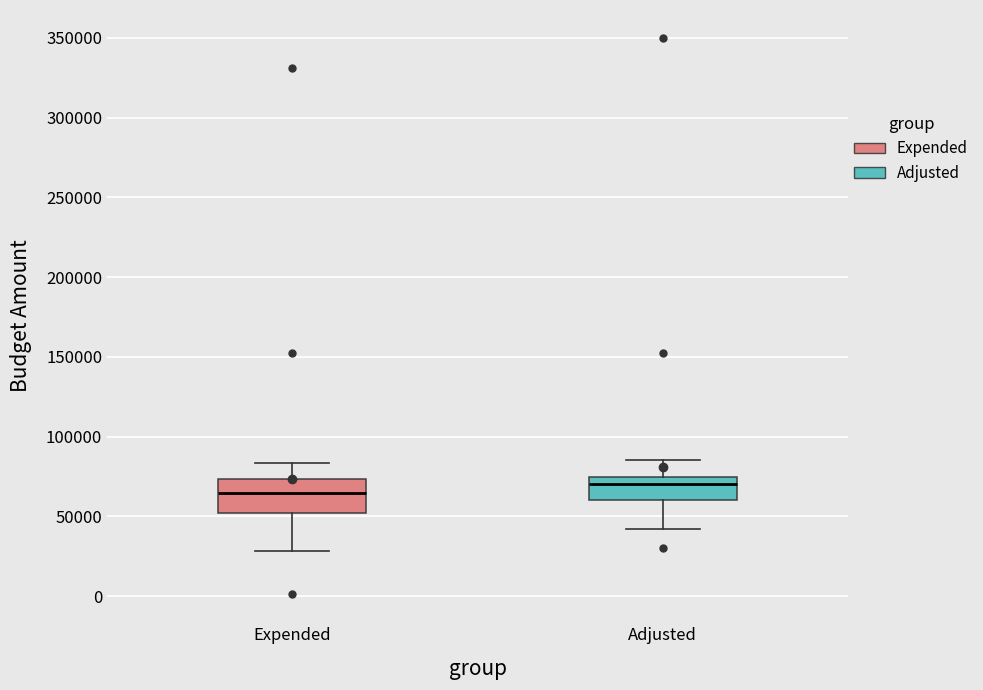

Reading left to right, read every box against the y-axis: the position of its median line, the range the box covers, and the ends of its whiskers. The values are not printed on the chart, so give them approximately, as read against the axis.

Expended: median 65000, box 50000 to 75000, whiskers 30000 to 85000
Adjusted: median 70000, box 60000 to 75000, whiskers 40000 to 85000